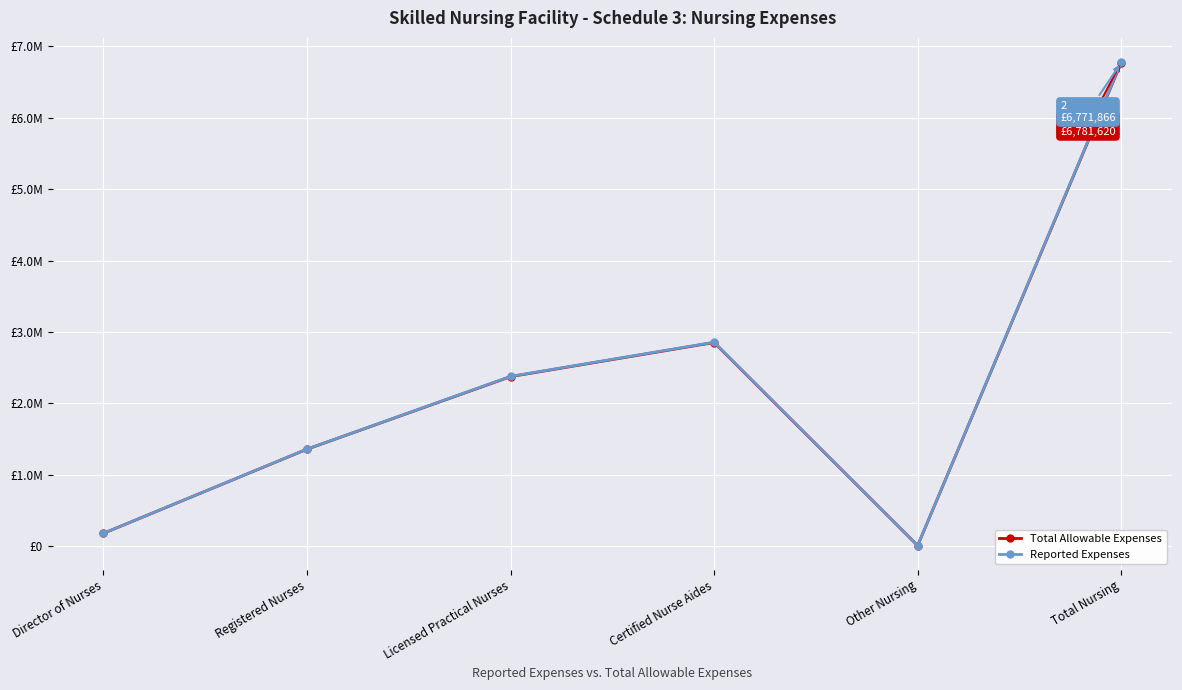

Reading left to right, transcribe all the data shown in this chart.

Total Allowable Expenses: Director of Nurses=179389	Registered Nurses=1358087	Licensed Practical Nurses=2374501	Certified Nurse Aides=2852604	Other Nursing=7285	Total Nursing=6771866
Reported Expenses: Director of Nurses=179578	Registered Nurses=1359565	Licensed Practical Nurses=2378200	Certified Nurse Aides=2856992	Other Nursing=7285	Total Nursing=6781620